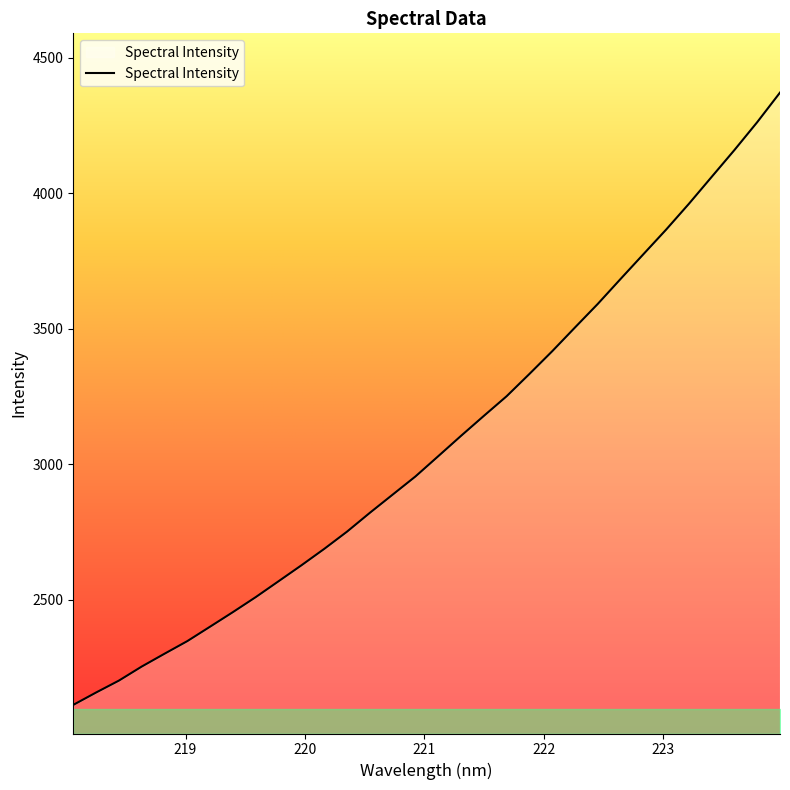

What is the maximum value shown in the chart?

4372.2